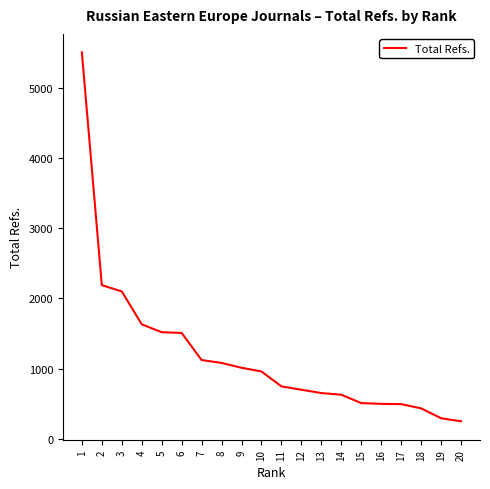

True or false: the data shows 167 at 12.

False